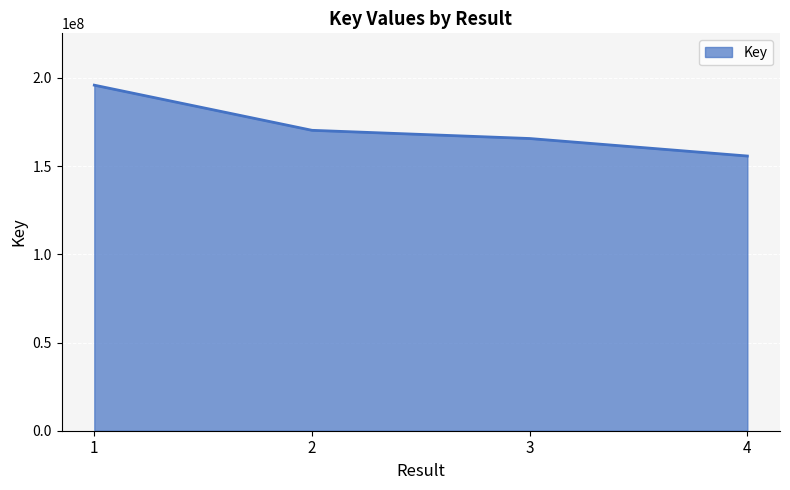

True or false: the data has more than 2 interior local peaks.

False